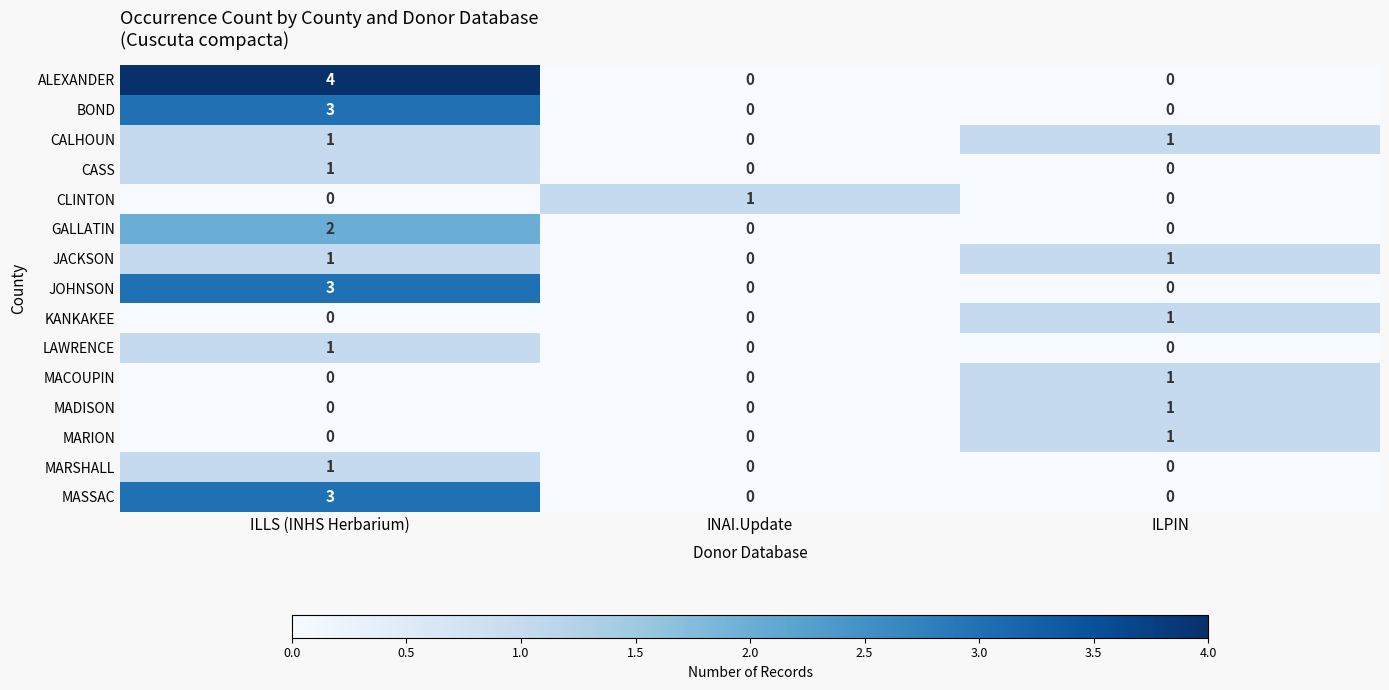

At which category is the sum across all series the highest?

ILLS (INHS Herbarium)